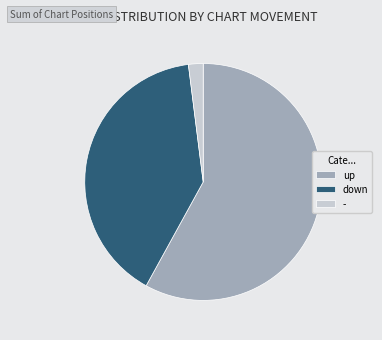

Do - and up together represent more than half of the pie?

Yes